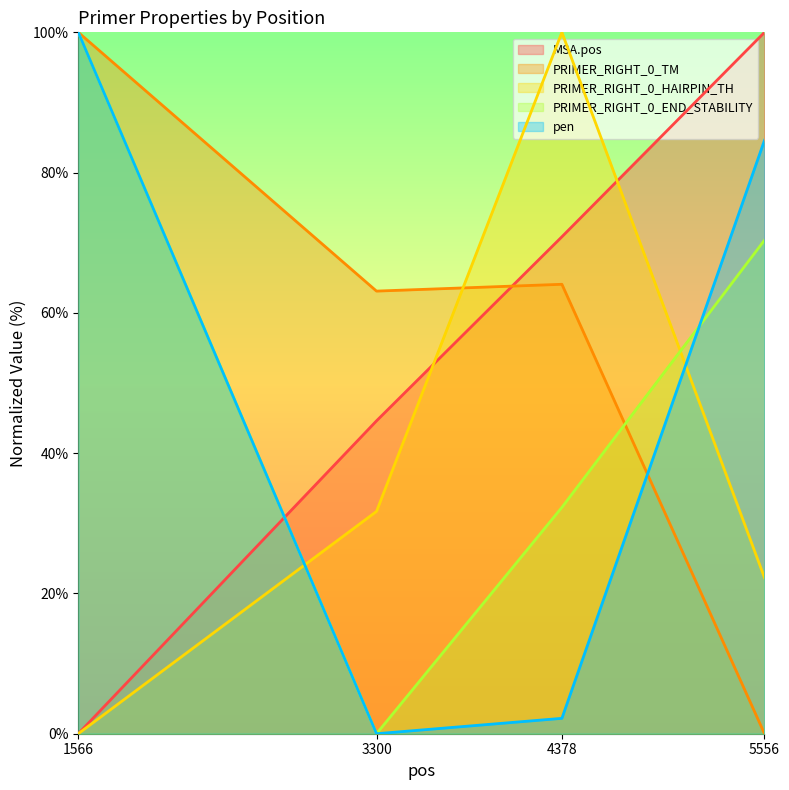

Reading right to left, what are all the values shown in this chart?

MSA.pos: 5556=100.0	4378=70.9	3300=44.6	1566=0.0
PRIMER_RIGHT_0_TM: 5556=0.0	4378=64.1	3300=63.1	1566=100.0
PRIMER_RIGHT_0_HAIRPIN_TH: 5556=22.2	4378=100.0	3300=31.7	1566=0.0
PRIMER_RIGHT_0_END_STABILITY: 5556=70.4	4378=32.3	3300=0.0	1566=100.0
pen: 5556=84.6	4378=2.2	3300=0.0	1566=100.0